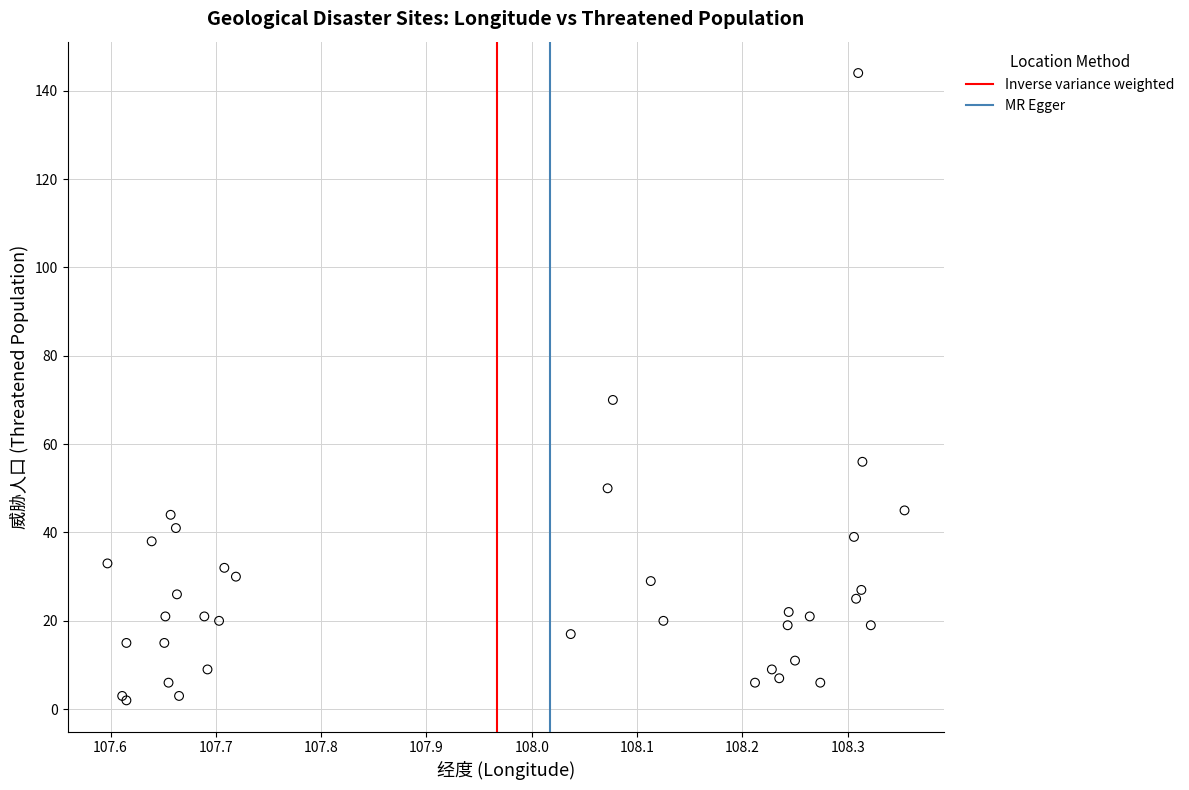

What Y value in the scatter plot is closest to 73?

70